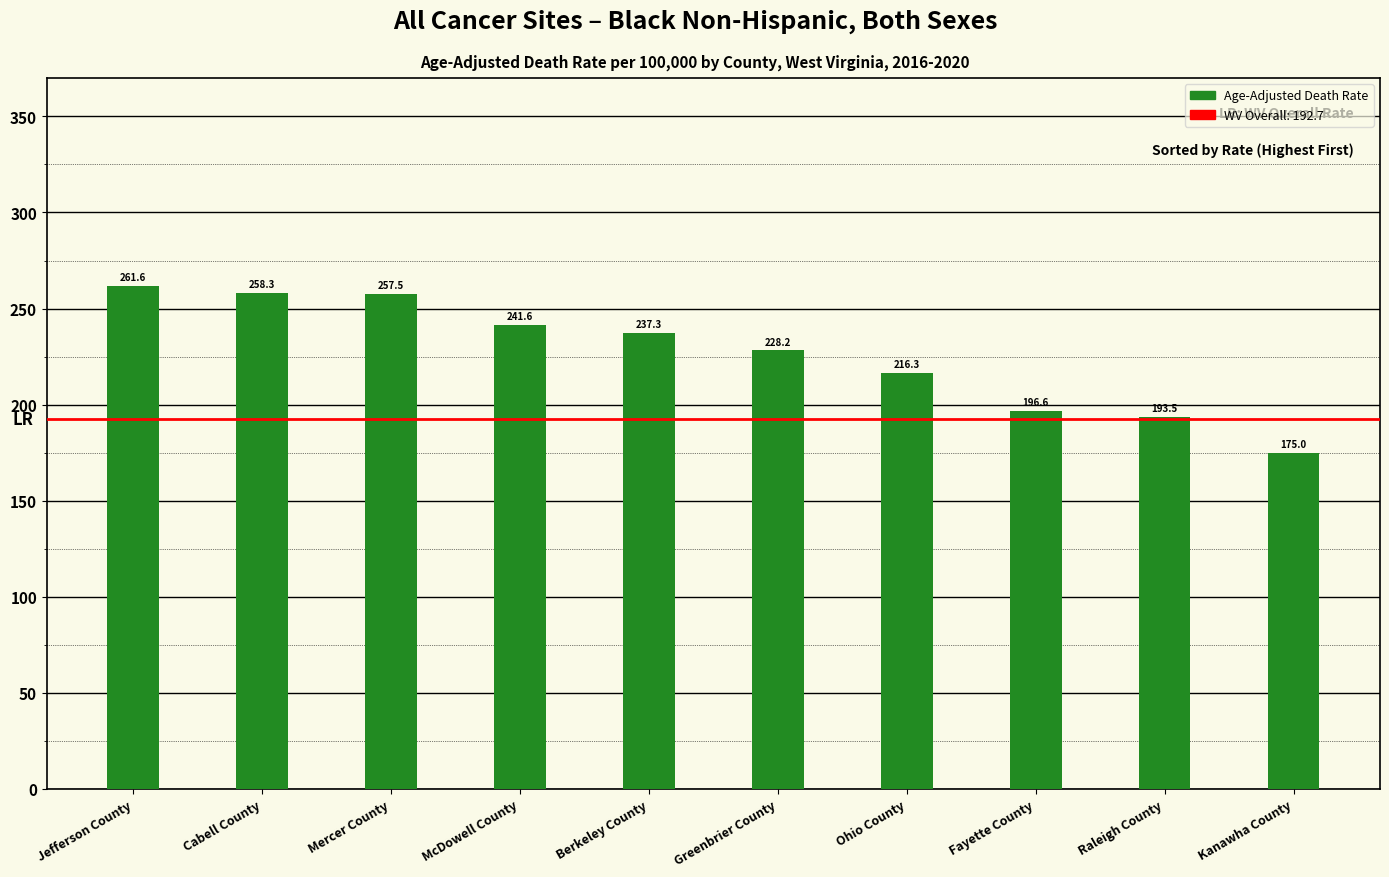

Approximately how many times larger is the value at Raleigh County compared to Fayette County?

1.0